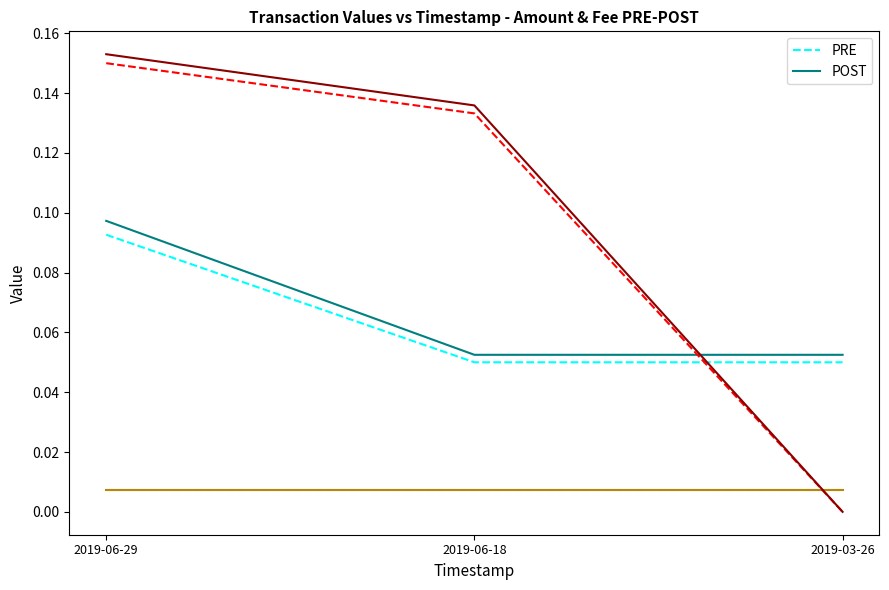

What position from the right is 2019-06-29?

3